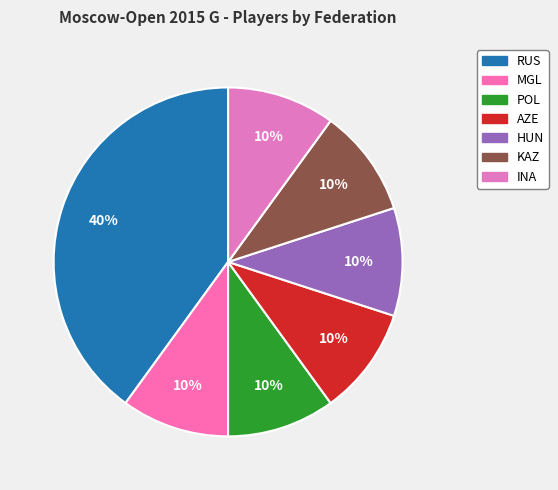

Does MGL represent more than half of the total?

No